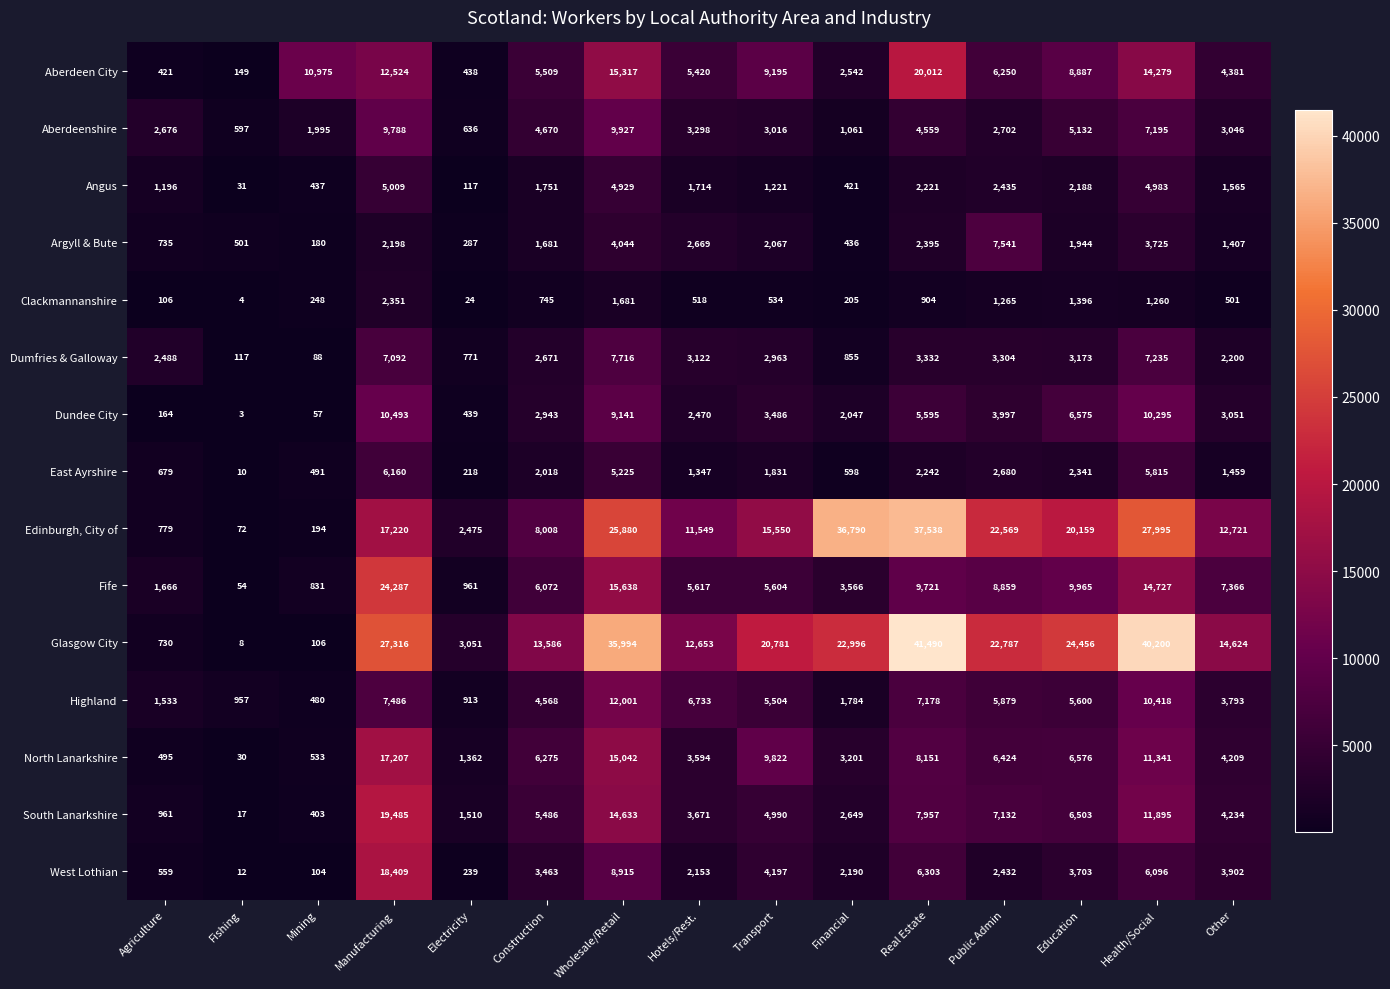

Is it true that Aberdeen City equals 17538 at Manufacturing?

False